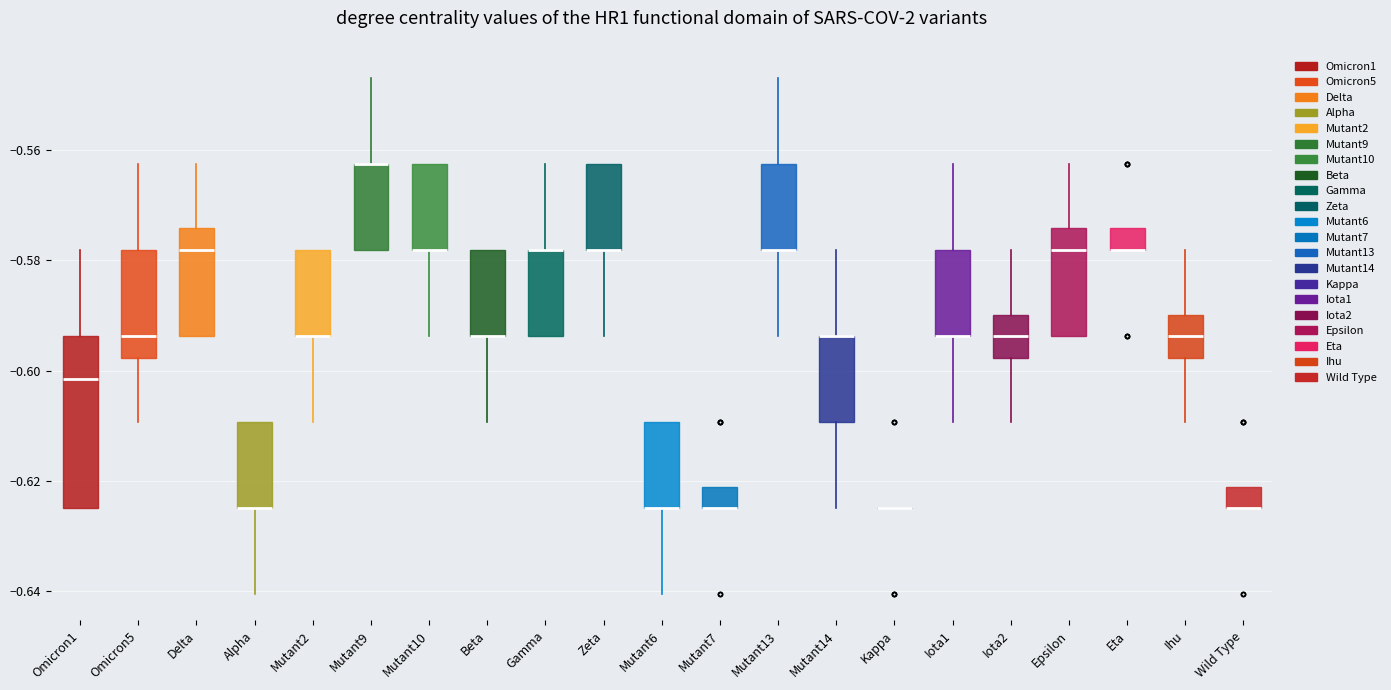

Reading left to right, read every box against the y-axis: the position of its median line, the range the box covers, and the ends of its whiskers. The values are not printed on the chart, so give them approximately, as read against the axis.

Omicron1: median -0.602, box -0.624 to -0.594, whiskers -0.624 to -0.578
Omicron5: median -0.594, box -0.598 to -0.578, whiskers -0.610 to -0.562
Delta: median -0.578, box -0.594 to -0.574, whiskers -0.594 to -0.562
Alpha: median -0.624 (drawn on the box's lower edge), box -0.624 to -0.610, whiskers -0.640 to -0.610
Mutant2: median -0.594 (drawn on the box's lower edge), box -0.594 to -0.578, whiskers -0.610 to -0.578
Mutant9: median -0.562 (drawn on the box's upper edge), box -0.578 to -0.562, whiskers -0.578 to -0.546
Mutant10: median -0.578 (drawn on the box's lower edge), box -0.578 to -0.562, whiskers -0.594 to -0.562
Beta: median -0.594 (drawn on the box's lower edge), box -0.594 to -0.578, whiskers -0.610 to -0.578
Gamma: median -0.578 (drawn on the box's upper edge), box -0.594 to -0.578, whiskers -0.594 to -0.562
Zeta: median -0.578 (drawn on the box's lower edge), box -0.578 to -0.562, whiskers -0.594 to -0.562
Mutant6: median -0.624 (drawn on the box's lower edge), box -0.624 to -0.610, whiskers -0.640 to -0.610
Mutant7: median -0.624 (drawn on the box's lower edge), box -0.624 to -0.622, whiskers -0.624 to -0.622
Mutant13: median -0.578 (drawn on the box's lower edge), box -0.578 to -0.562, whiskers -0.594 to -0.546
Mutant14: median -0.594 (drawn on the box's upper edge), box -0.610 to -0.594, whiskers -0.624 to -0.578
Kappa: box collapsed to a line at -0.624, whiskers -0.624 to -0.624
Iota1: median -0.594 (drawn on the box's lower edge), box -0.594 to -0.578, whiskers -0.610 to -0.562
Iota2: median -0.594, box -0.598 to -0.590, whiskers -0.610 to -0.578
Epsilon: median -0.578, box -0.594 to -0.574, whiskers -0.594 to -0.562
Eta: median -0.578 (drawn on the box's lower edge), box -0.578 to -0.574, whiskers -0.578 to -0.574
Ihu: median -0.594, box -0.598 to -0.590, whiskers -0.610 to -0.578
Wild Type: median -0.624 (drawn on the box's lower edge), box -0.624 to -0.622, whiskers -0.624 to -0.622